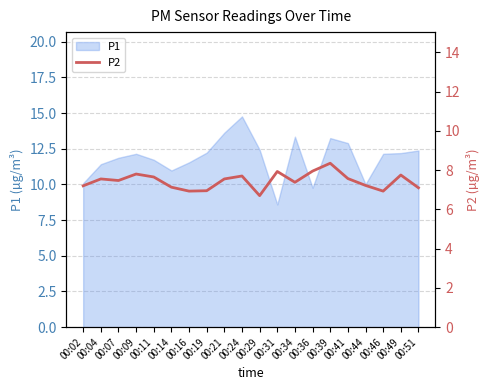

The chart shows a value of 7.4 at 00:34. True or false?

True